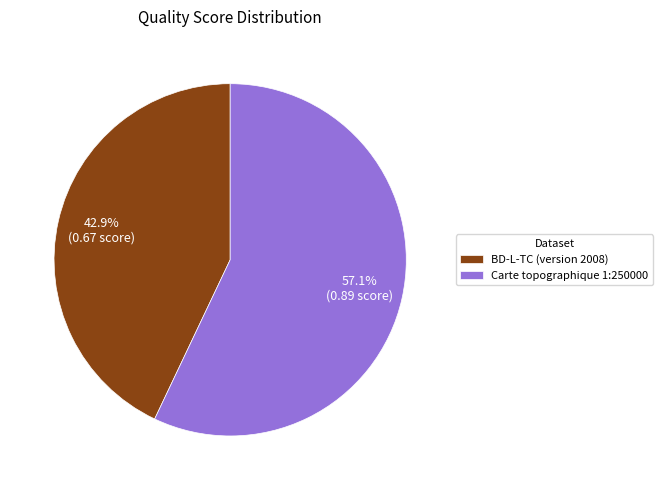

Is it true that BD-L-TC (version 2008) is 43% of the pie?

True